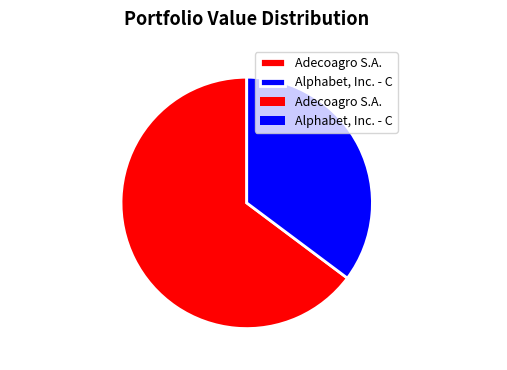

Rank the categories by value from highest to lowest.

Adecoagro S.A., Alphabet, Inc. - C